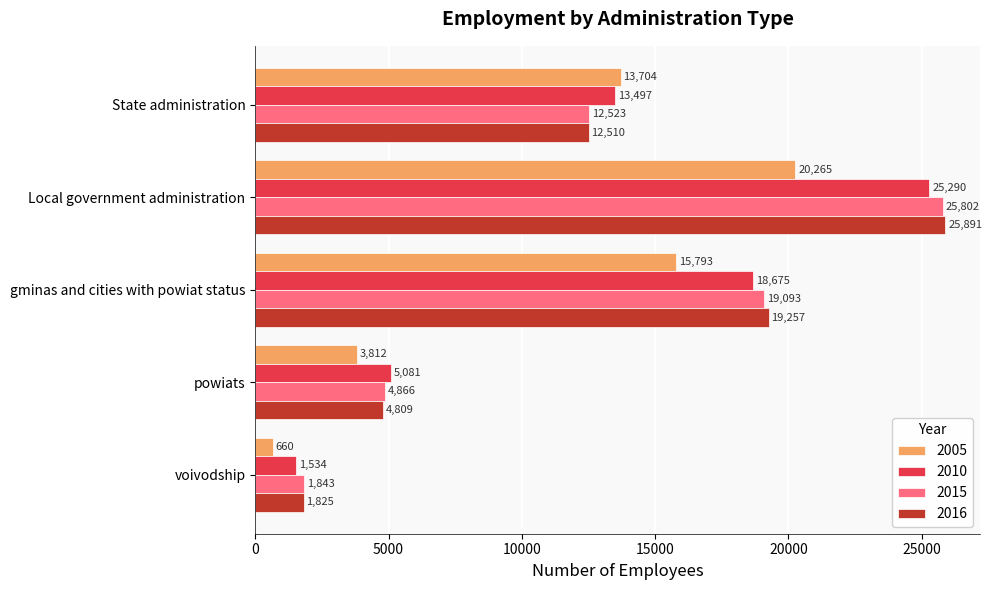

What is the maximum value for 2016?

25891